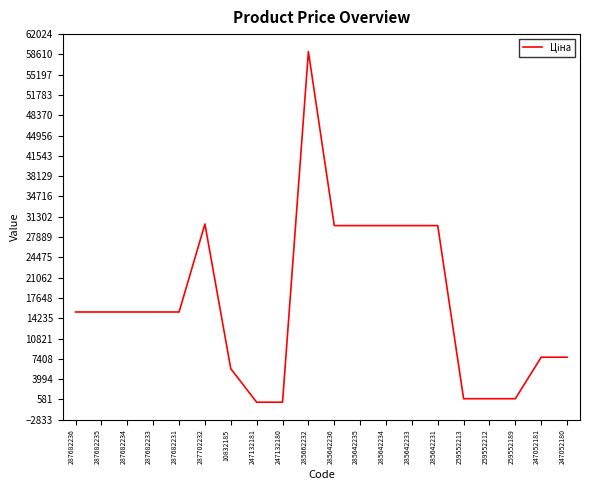

True or false: the data has more than 0 interior local peaks.

True